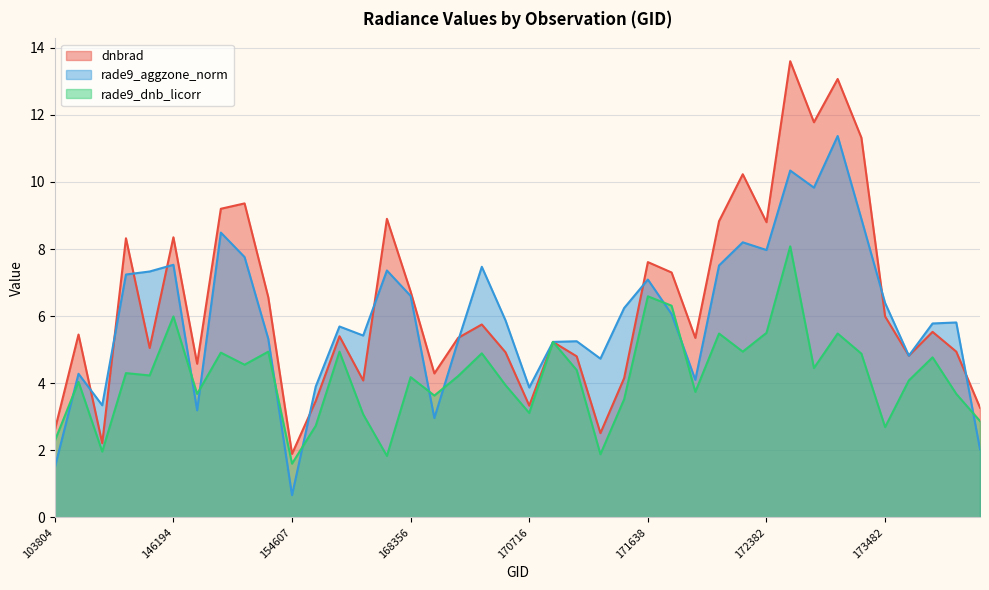

True or false: dnbrad and rade9_dnb_licorr cross at least once.

False